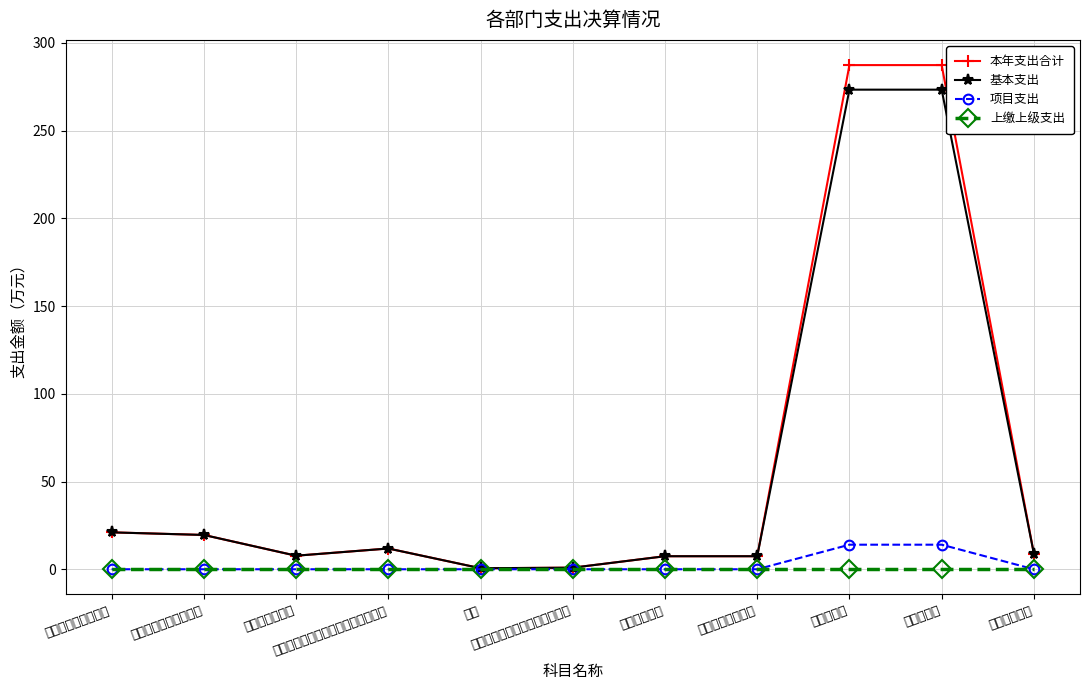

At which category does the chart reach its minimum across all series?

社会保障和就业支出